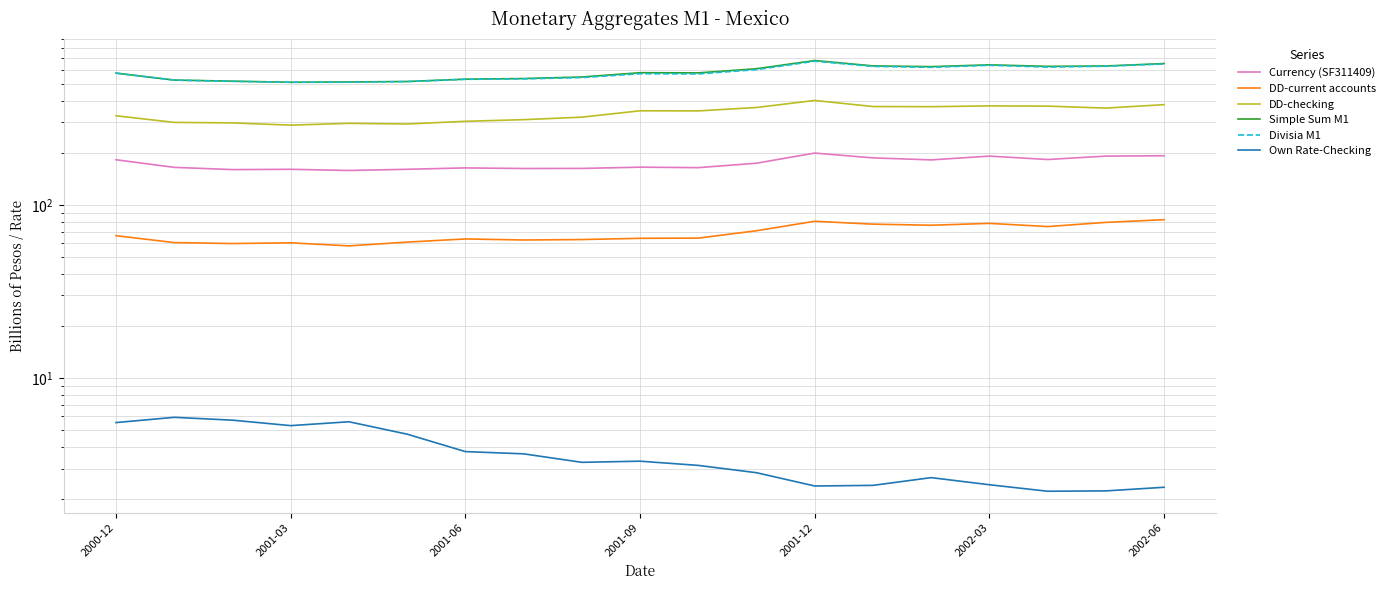

True or false: Simple Sum M1 and Currency (SF311409) intersect in this chart.

False